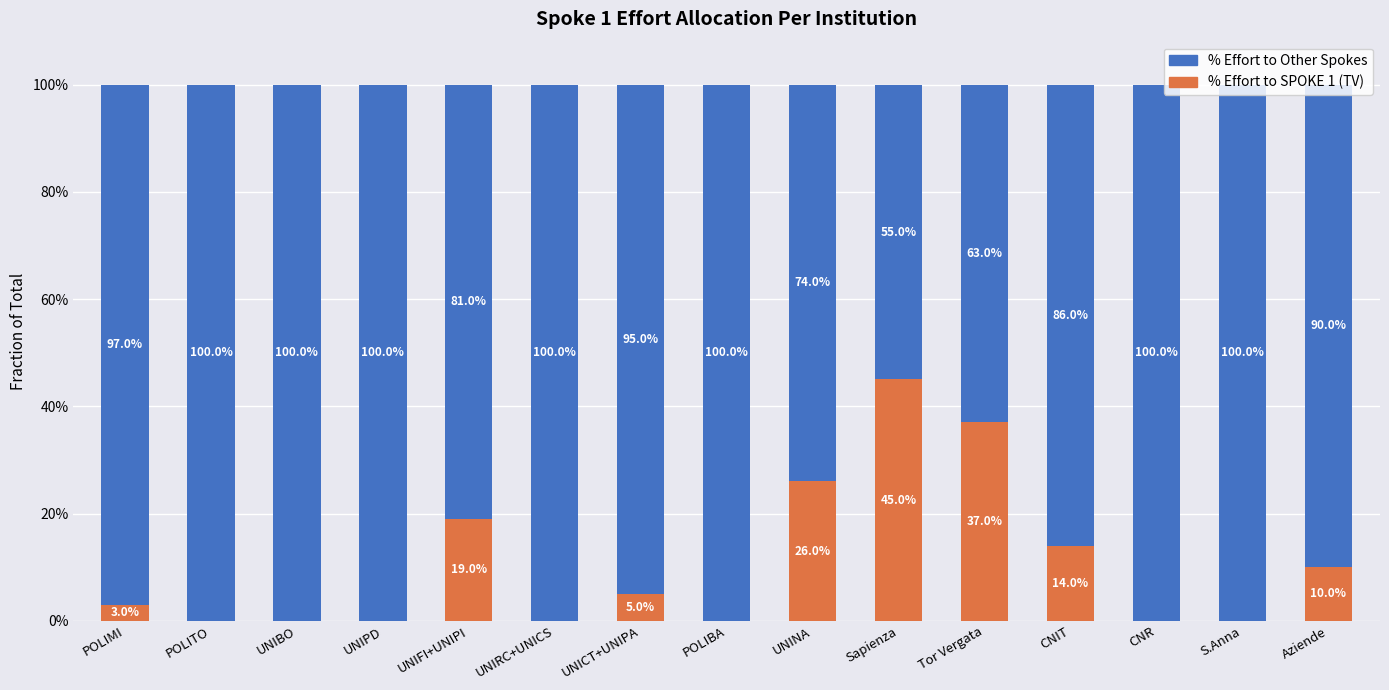

What are all the series names shown in the legend?

% Effort to Other Spokes, % Effort to SPOKE 1 (TV)